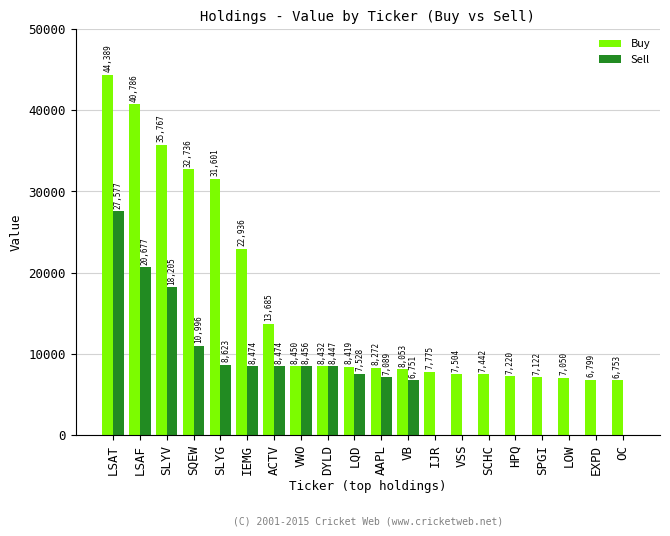

Between LSAT and ACTV, which series saw the biggest shift?

Buy